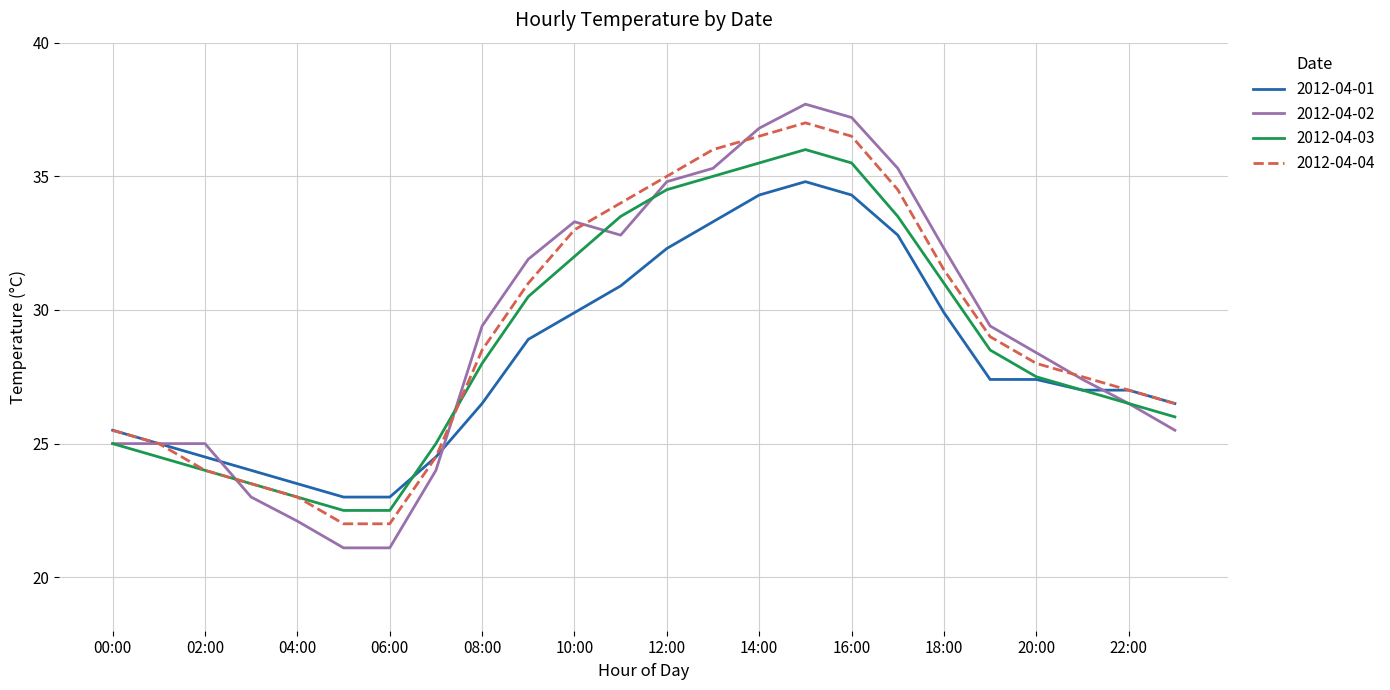

Which series has the largest range (max minus min)?

2012-04-02